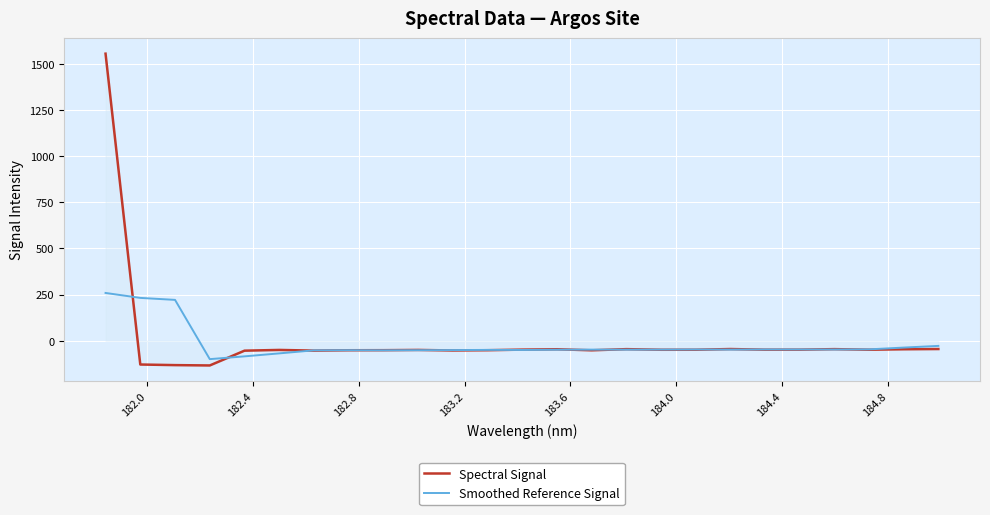

How many categories are shown in the chart?

25